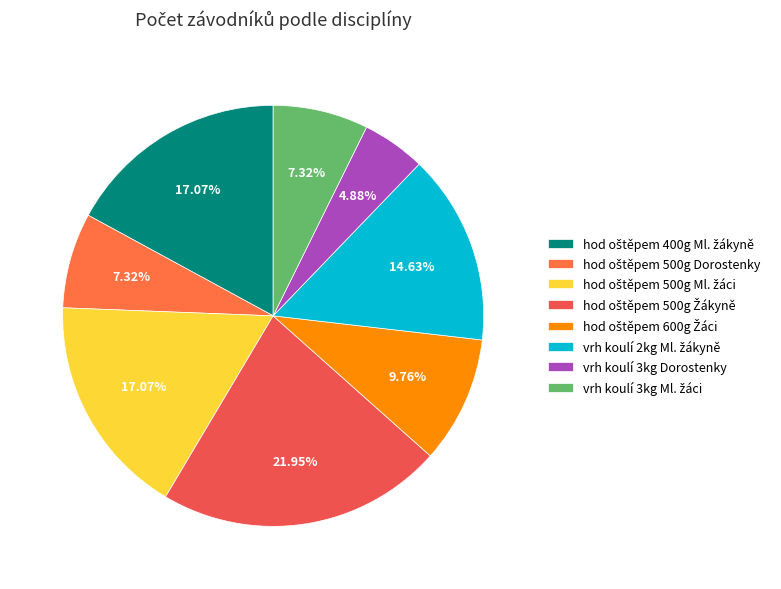

Count the number of slices in the pie.

8